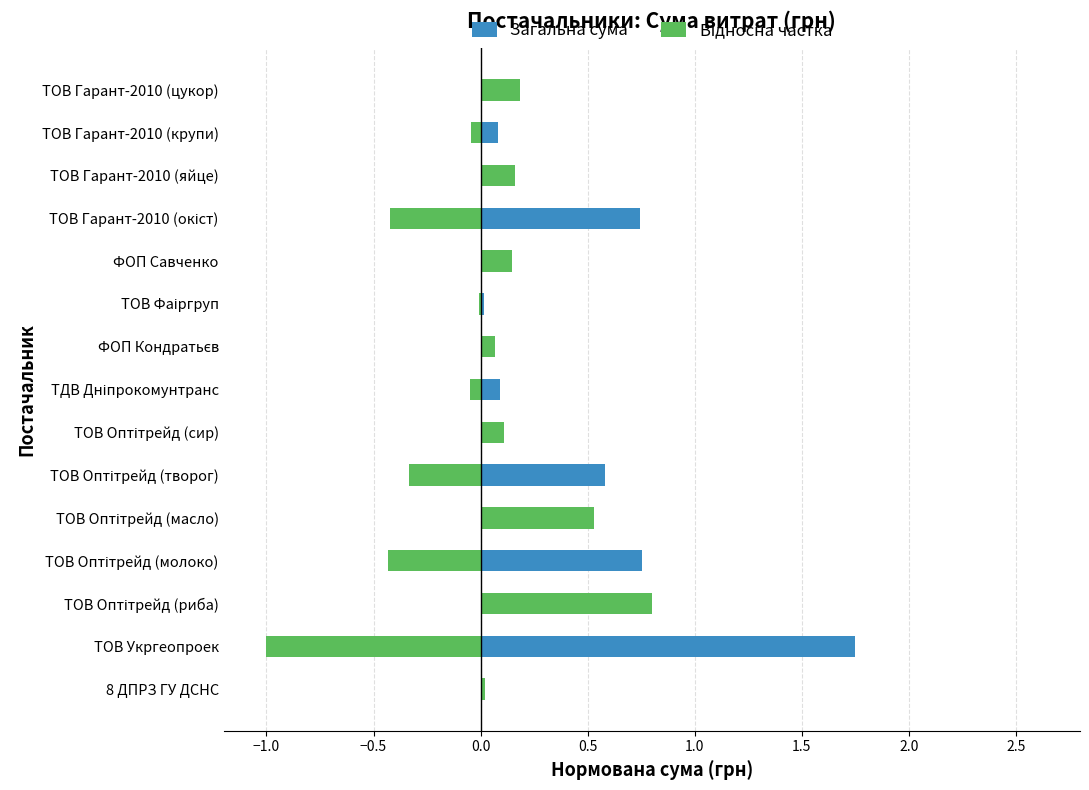

Between ТОВ Укргеопроек and ТОВ Оптітрейд (масло), which series saw the biggest shift?

Відносна частка